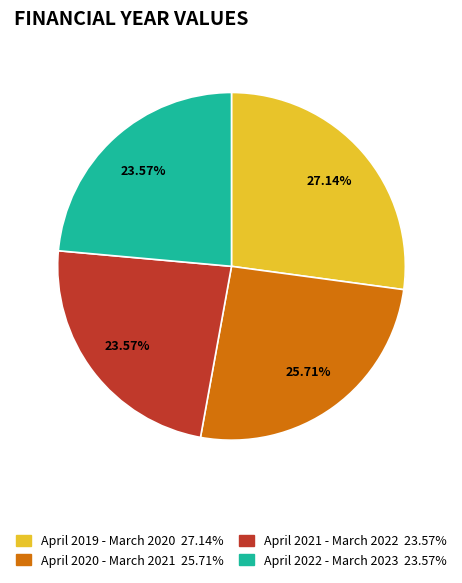

Is there any slice that represents more than half of the pie?

No